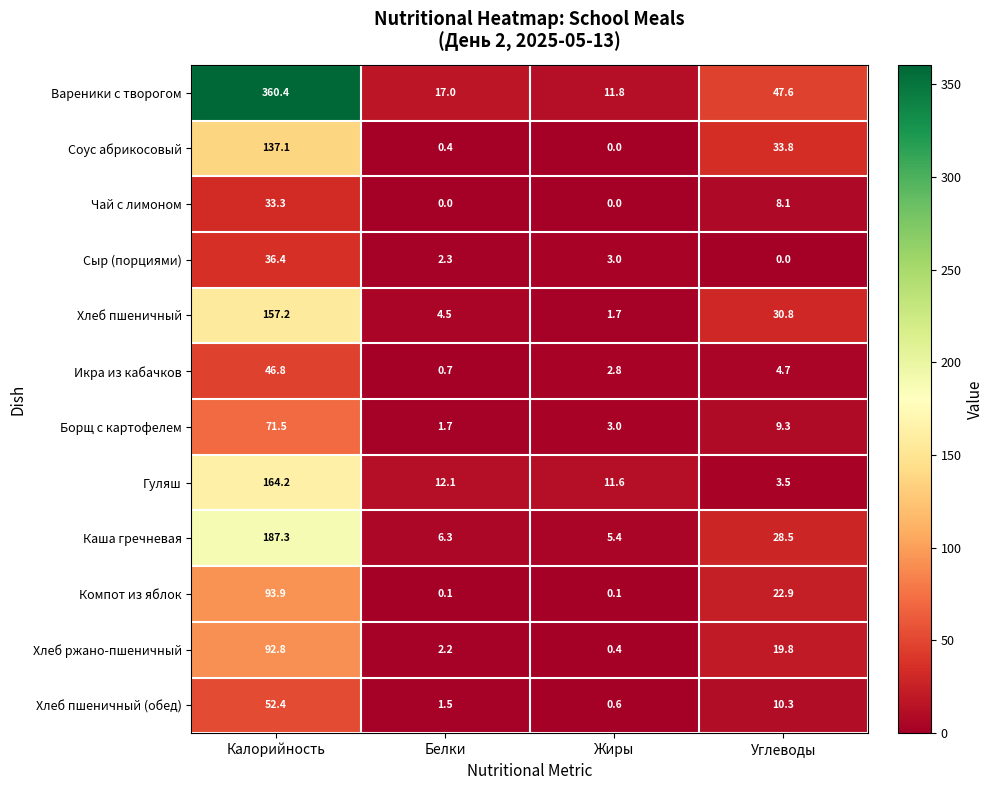

How many data points in Вареники с творогом are less than 47?

2